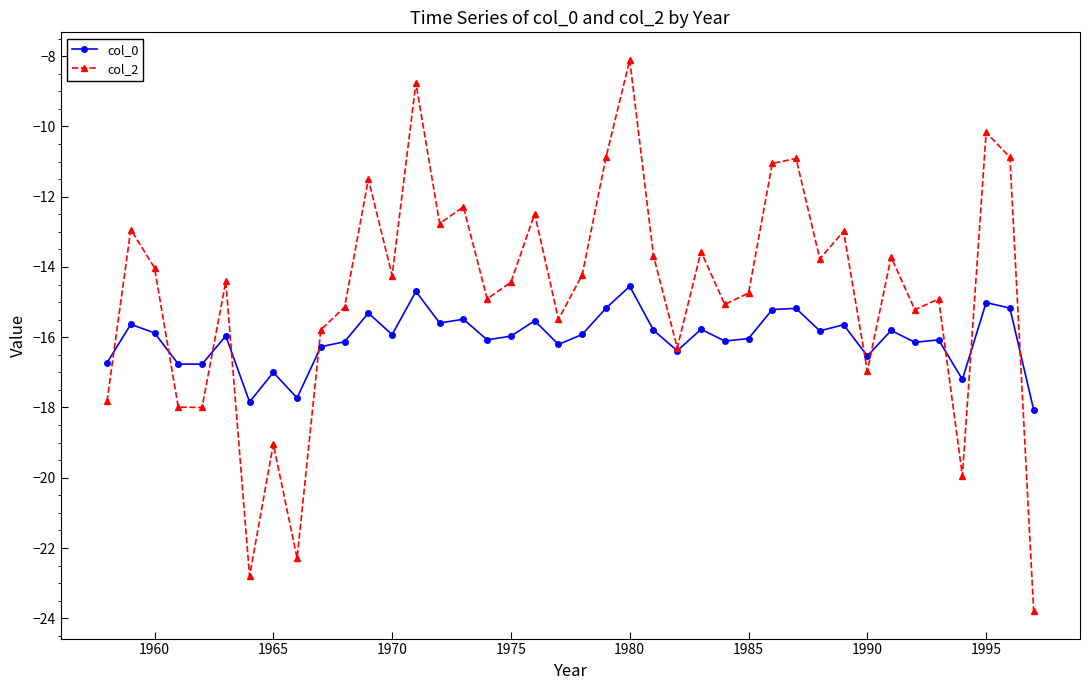

Does the chart display data point markers on the line(s)?

Yes